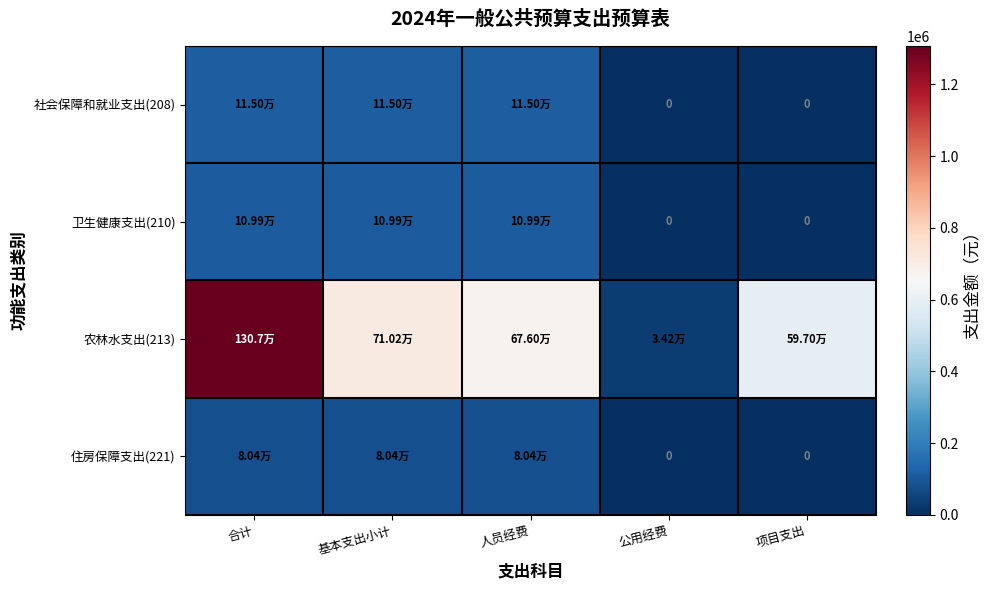

The 农林水支出(213) series shows 676040.8 at 人员经费. True or false?

True